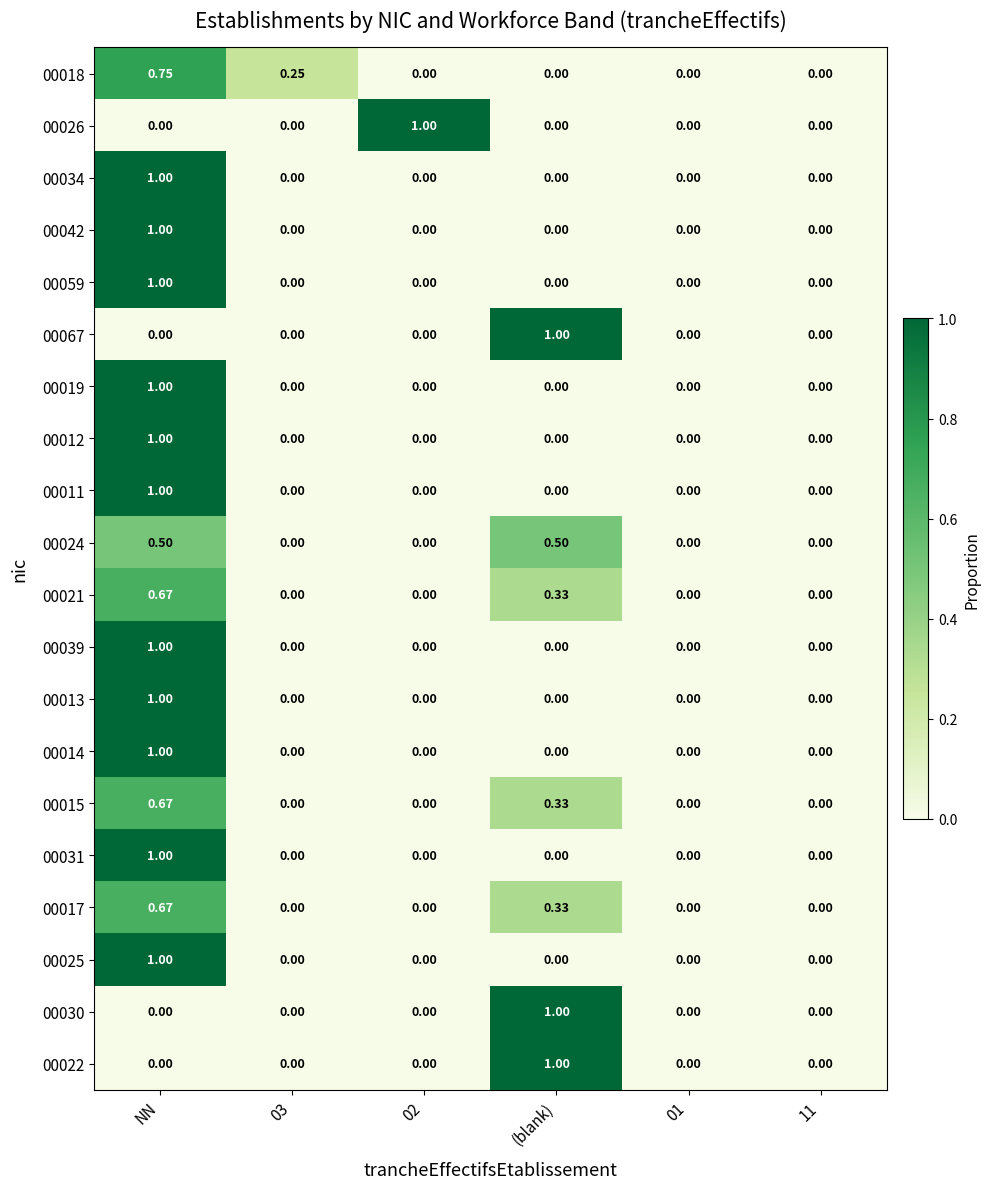

Which category has the highest value in the 00059 series?

NN